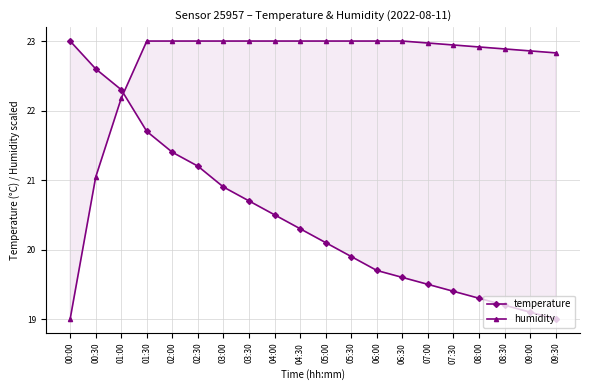

True or false: temperature has more than 2 points higher than both neighbors.

False